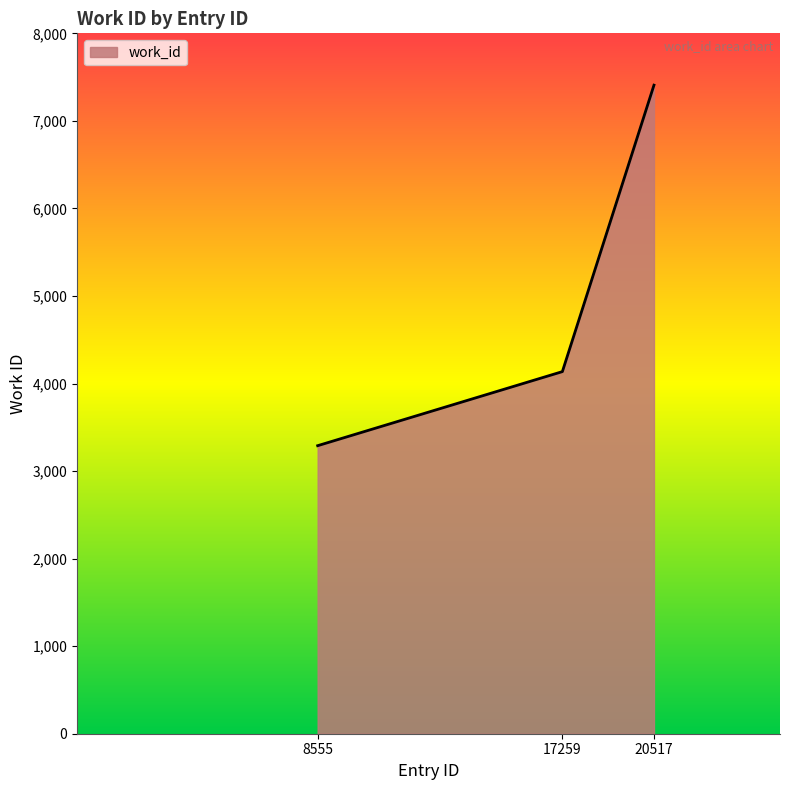

What is the ratio of the value at 17259 to the value at 8555?

1.3